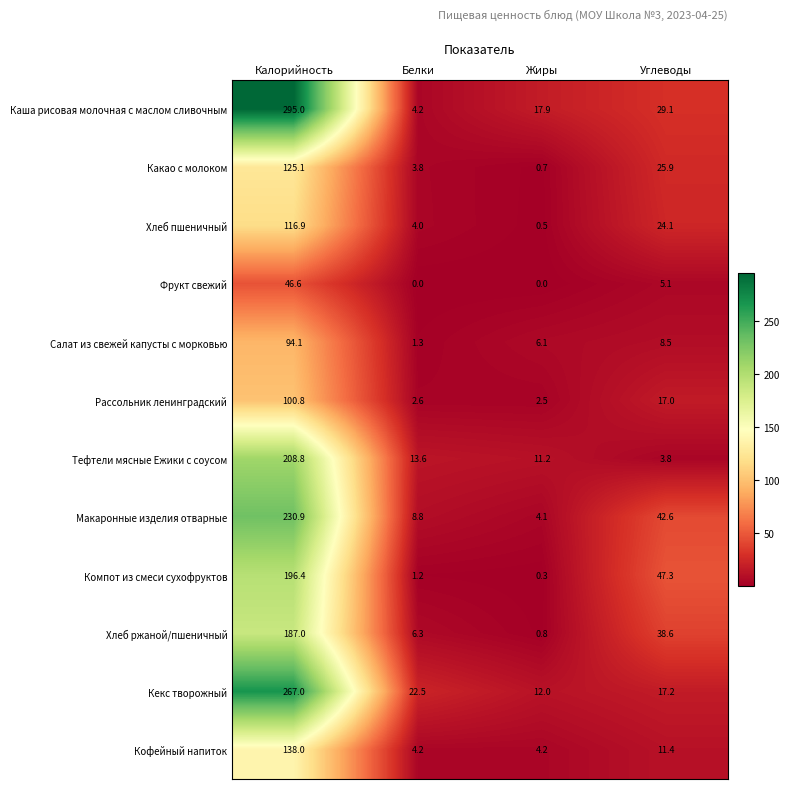

Is it true that Кофейный напиток equals 11.4 at Углеводы?

True